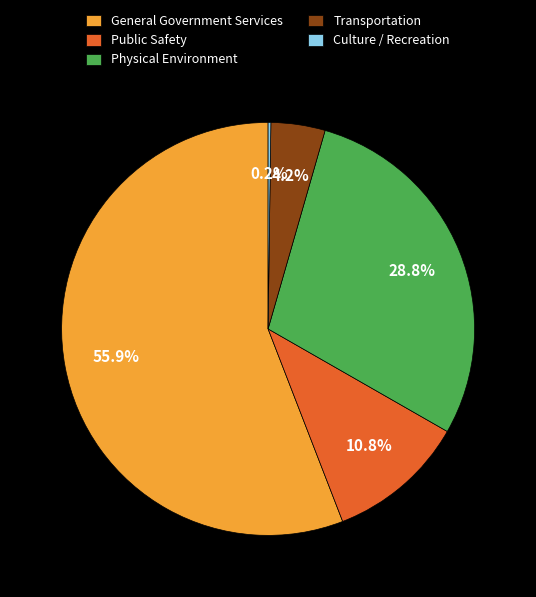

Between General Government Services and Public Safety, which is larger?

General Government Services